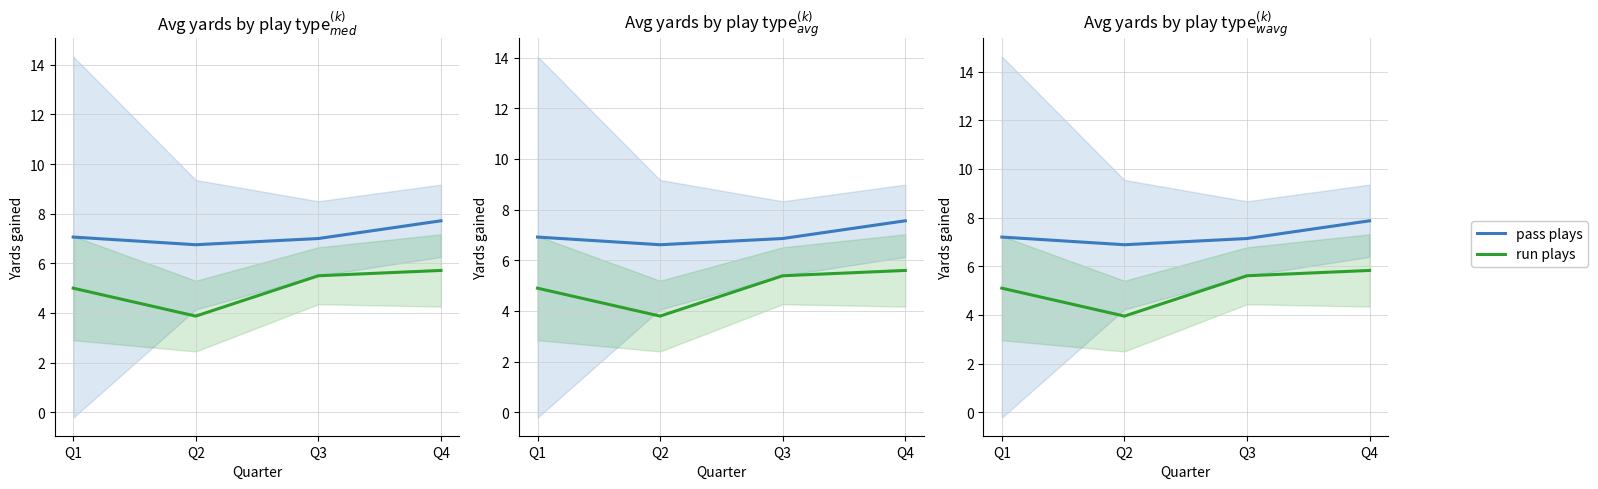

At Q1, list the series in order from largest to smallest.

pass plays, run plays